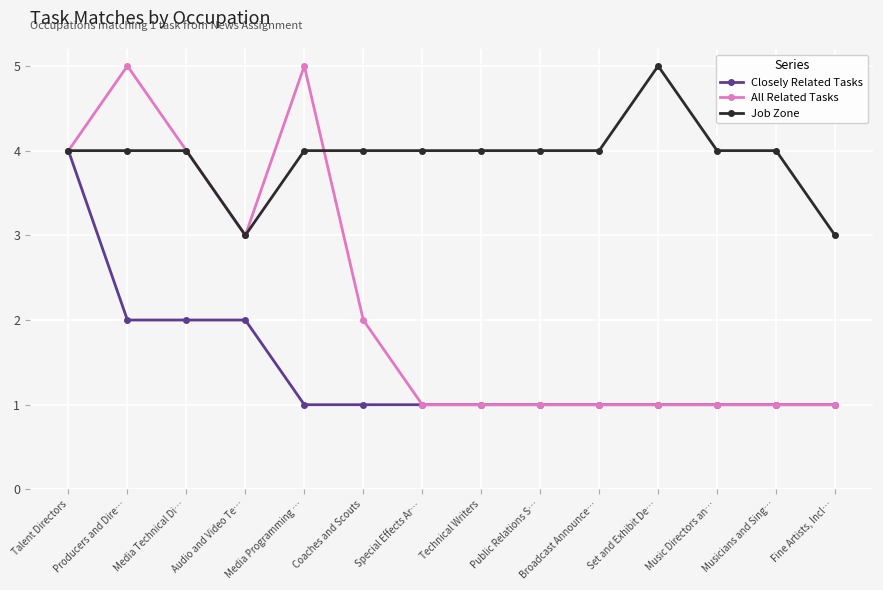

Reading left to right, transcribe all the data shown in this chart.

Closely Related Tasks: 4	2	2	2	1	1	1	1	1	1	1	1	1	1
All Related Tasks: 4	5	4	3	5	2	1	1	1	1	1	1	1	1
Job Zone: 4	4	4	3	4	4	4	4	4	4	5	4	4	3